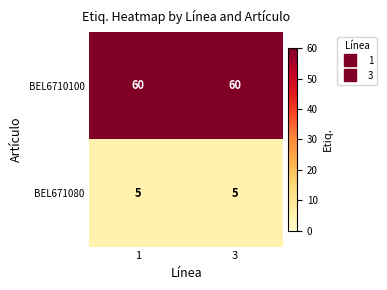

What is the greatest value displayed?

60